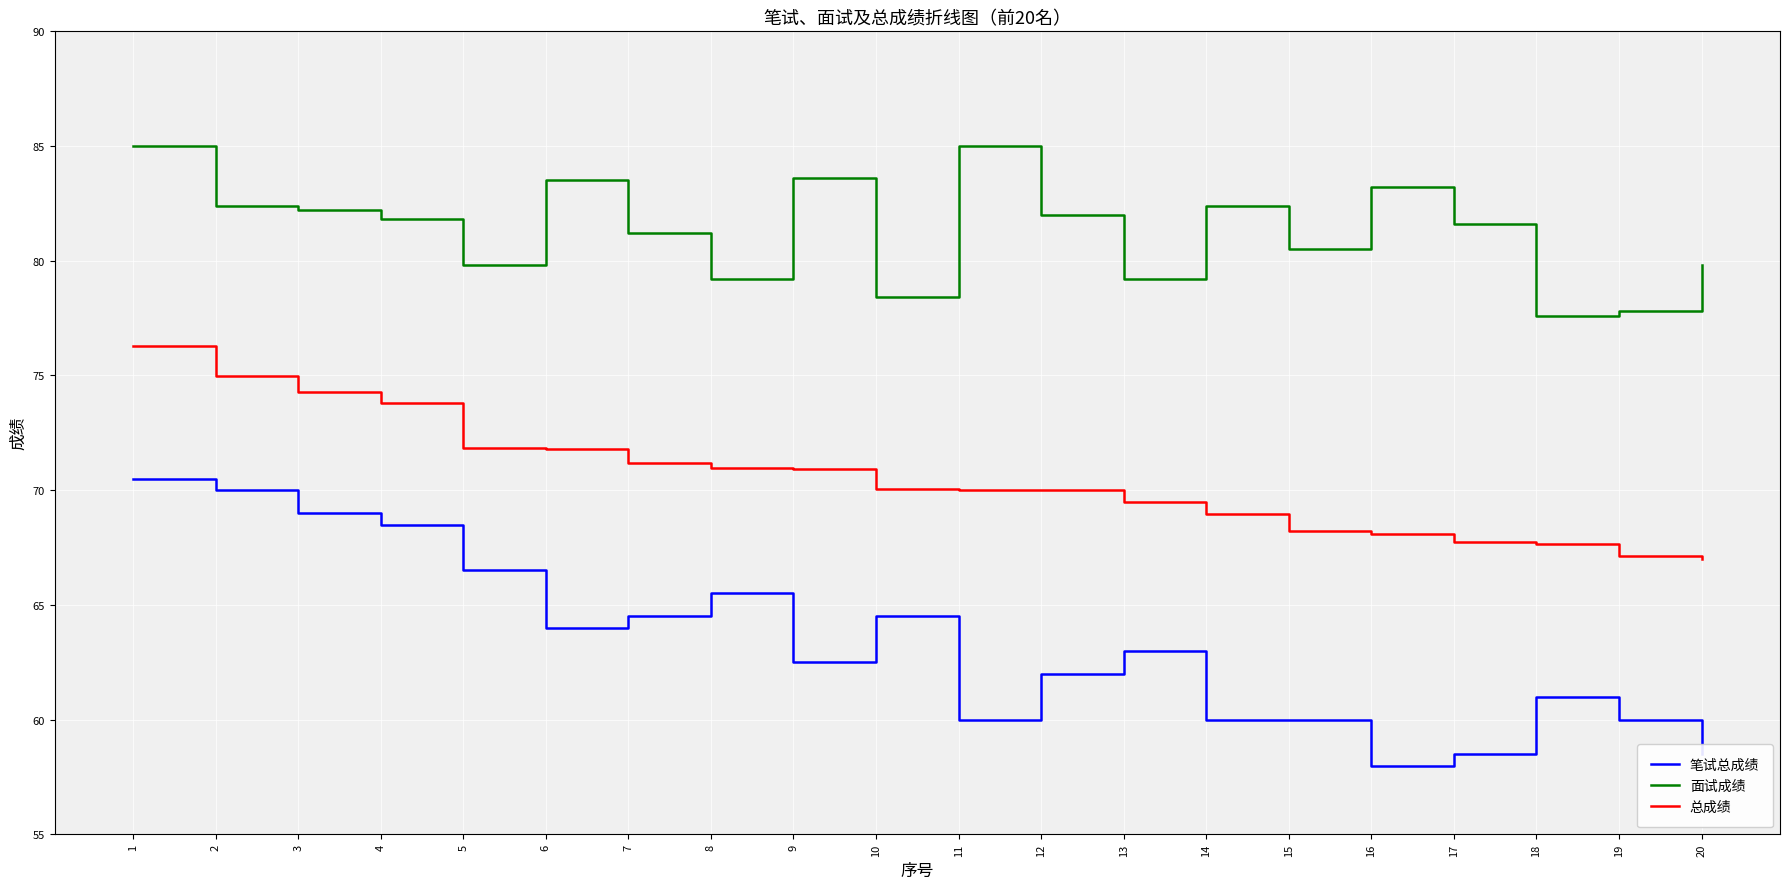

At 1, list the series in order from largest to smallest.

面试成绩, 总成绩, 笔试总成绩